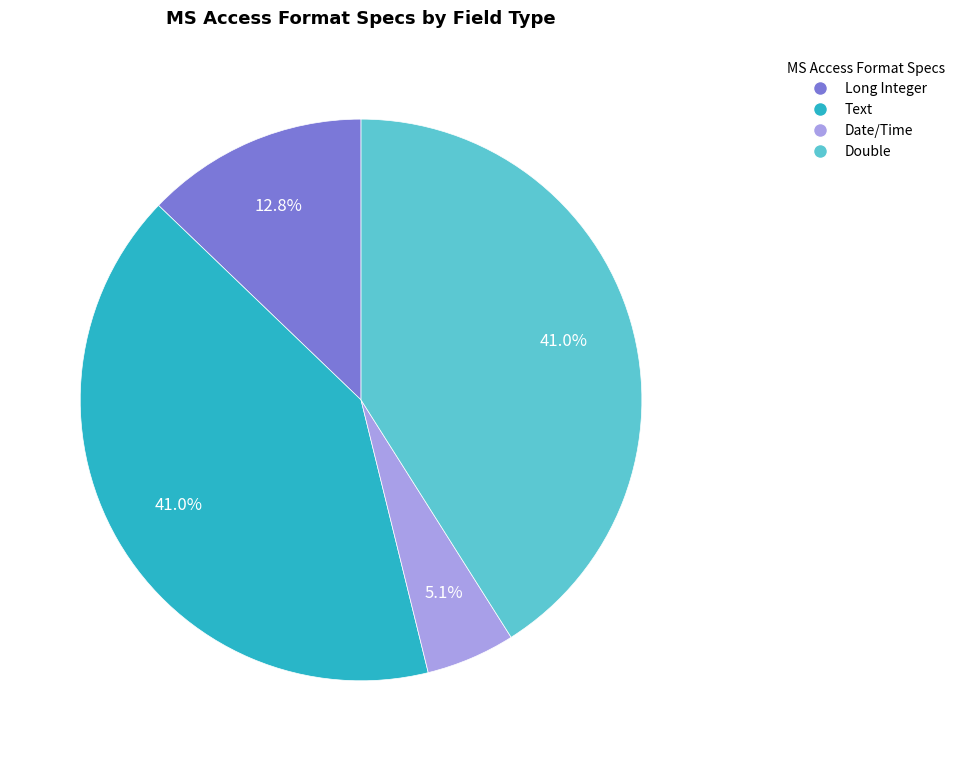

To the nearest percent, what is the difference between the Text and Date/Time slice percentages?

36%